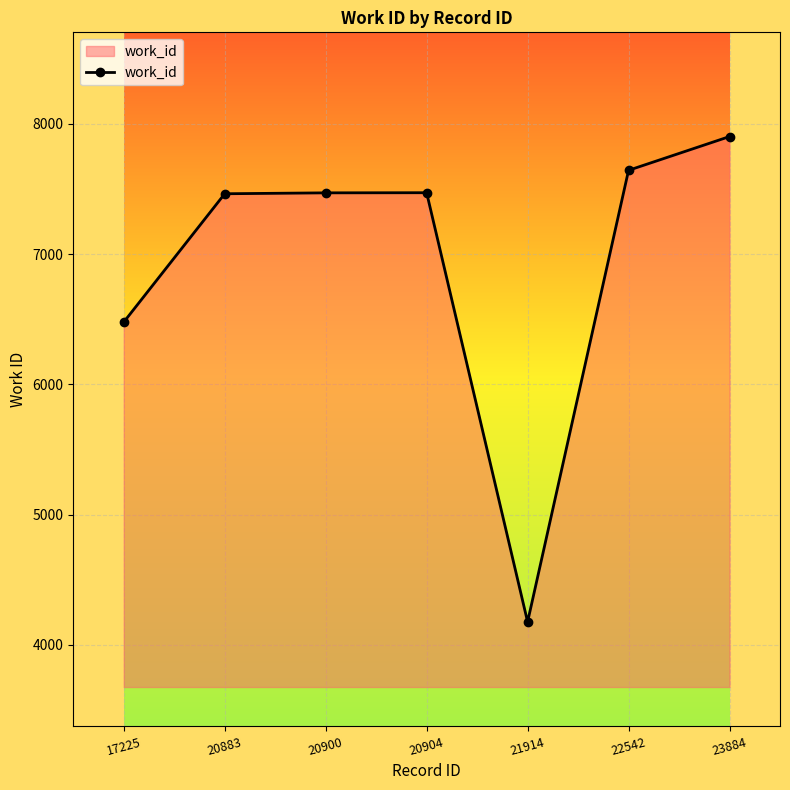

What is the ratio of the value at 21914 to the value at 20900?

0.6